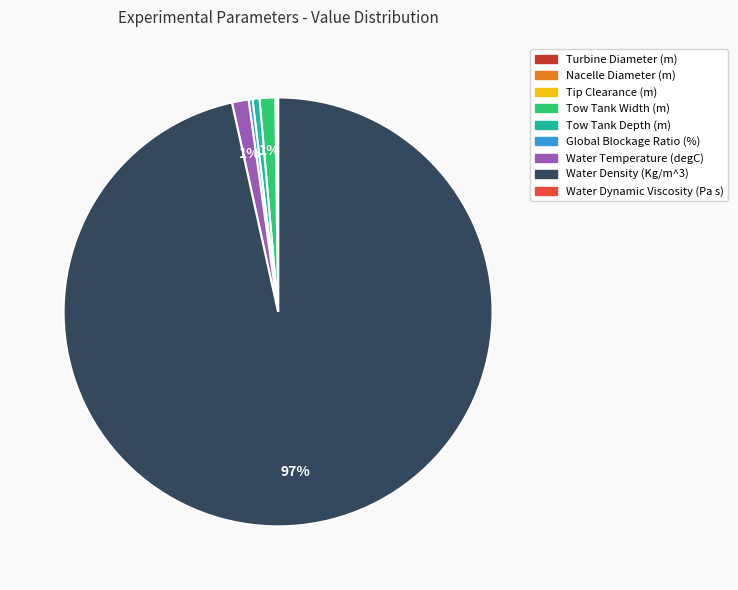

The Water Temperature (degC) slice represents 14% of the pie. True or false?

False